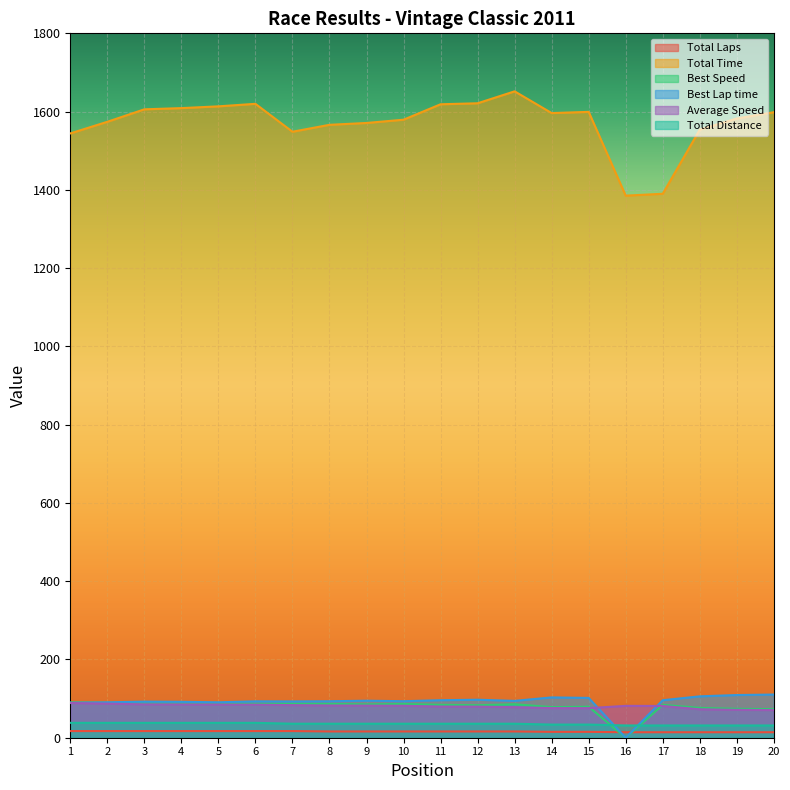

What is the difference between the maximum and minimum values in the Total Time series?

266.6